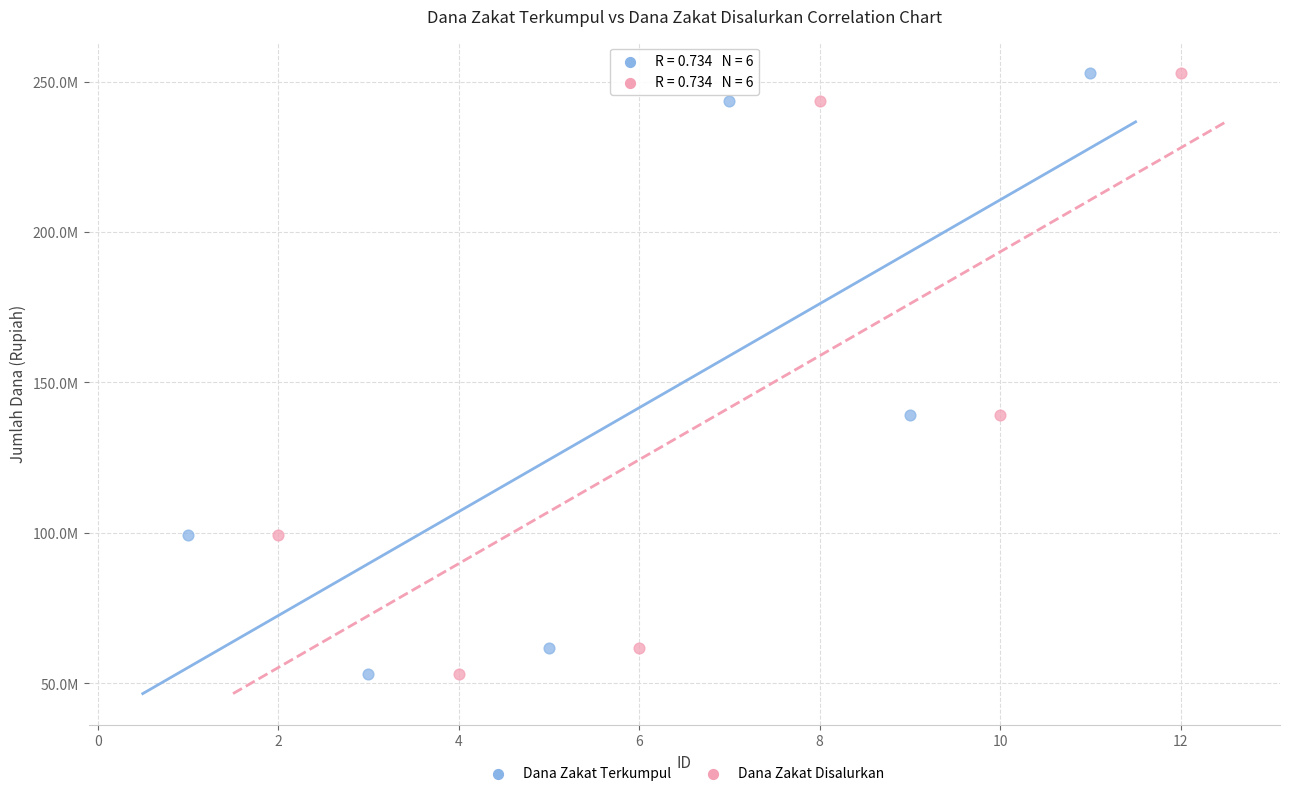

What are all the series names shown in the legend?

Dana Zakat Terkumpul, Dana Zakat Disalurkan